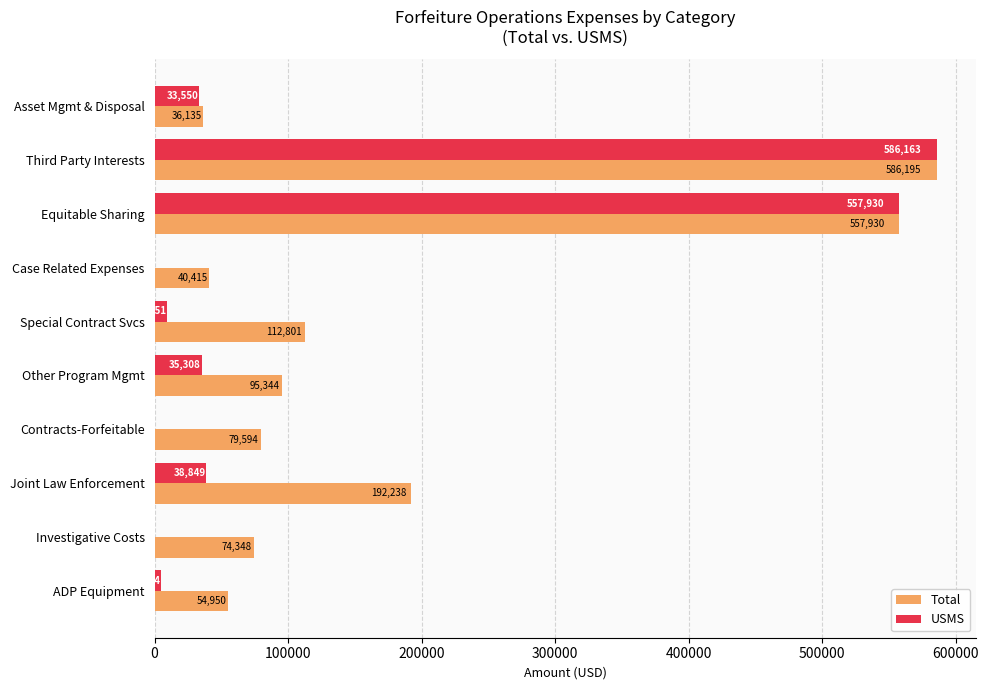

What is the average value of the Total series?

182995